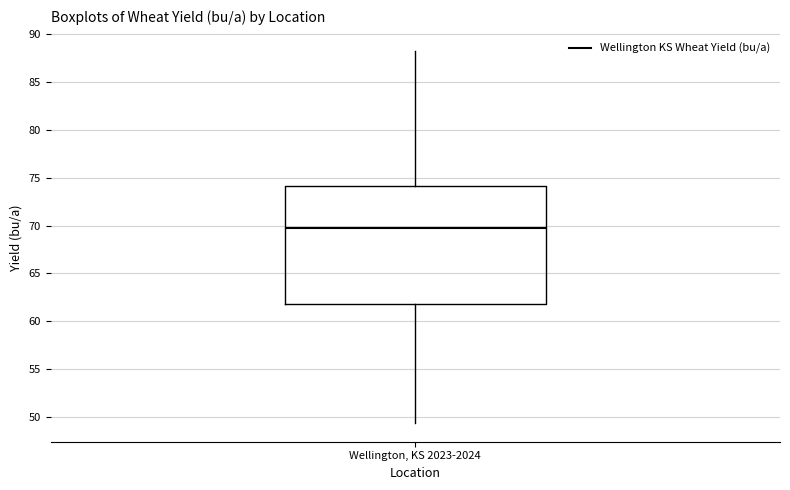

Where does the lower whisker of the box for Wellington, KS 2023-2024 end on the y-axis? The values are not printed on the chart, so give them approximately, as read against the axis.

49.5